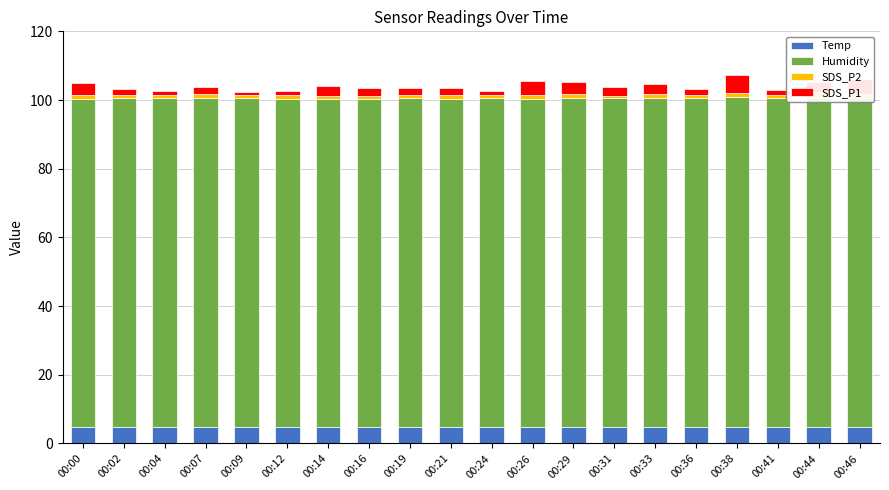

Reading right to left, what are all the values shown in this chart?

Temp: 4.7	4.7	4.7	4.7	4.8	4.7	4.7	4.8	4.8	4.8	4.8	4.9	4.9	4.9	4.9	4.9	4.9	4.9	4.9	4.9
Humidity: 95.9	95.9	95.8	96.1	95.8	95.8	95.8	95.7	95.6	95.7	95.6	95.6	95.5	95.5	95.5	95.6	95.6	95.6	95.6	95.5
SDS_P2: 1.0	1.7	1.0	1.3	1.0	1.3	0.8	1.4	1.1	1.0	0.9	1.1	0.8	0.9	1.0	0.8	1.2	1.0	1.1	1.0
SDS_P1: 4.6	3.0	1.5	5.0	1.7	2.8	2.3	3.3	4.1	1.1	2.2	2.0	2.4	2.9	1.3	1.0	2.2	1.1	1.7	3.4